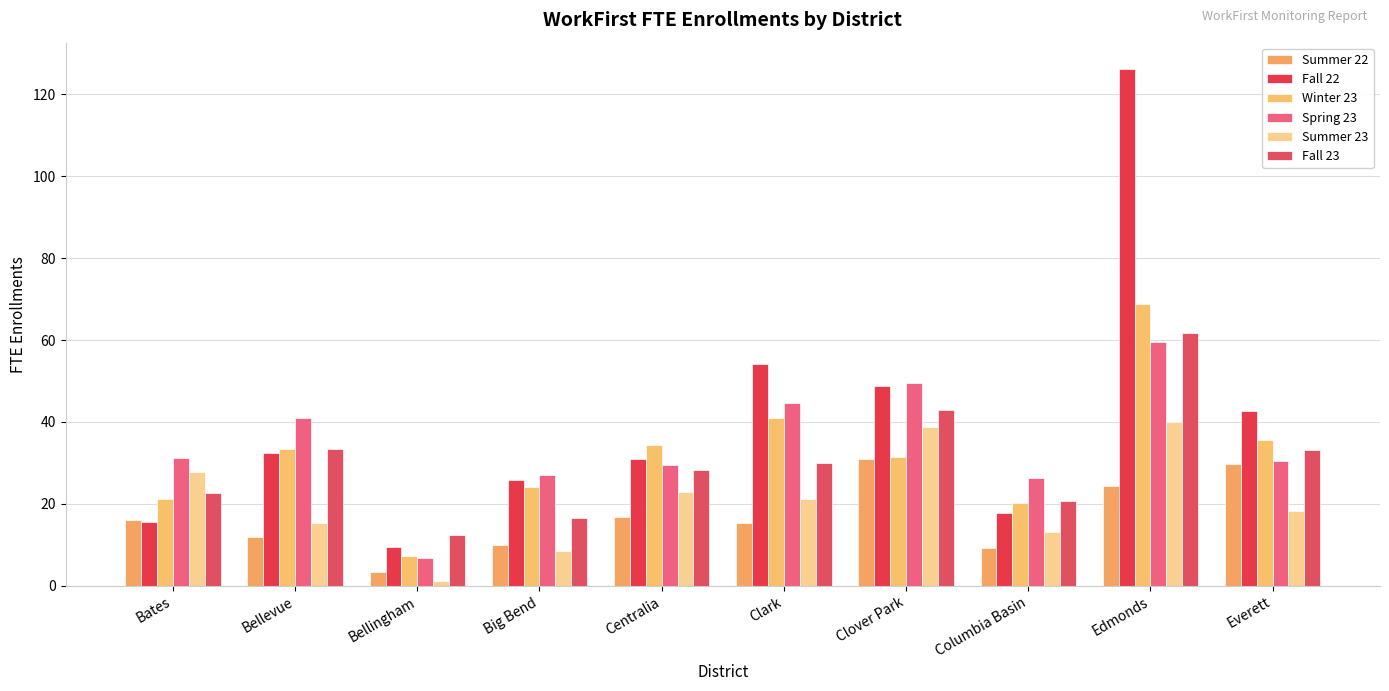

List the series in order of their peak value, highest first.

Fall 22, Winter 23, Fall 23, Spring 23, Summer 23, Summer 22